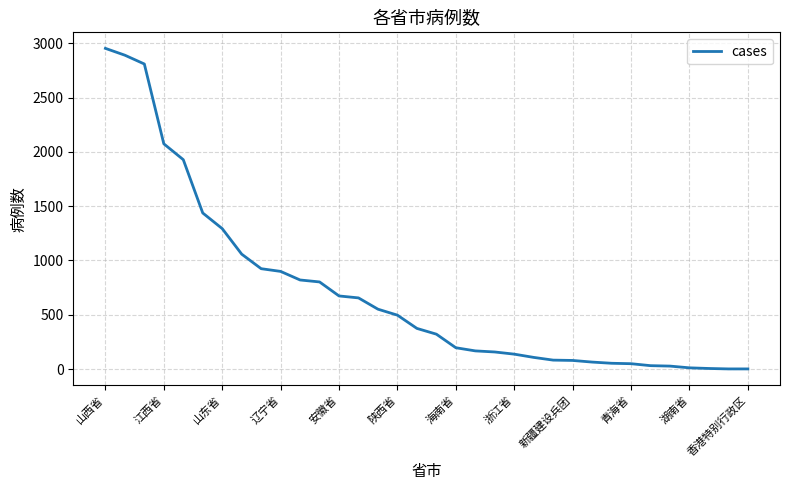

What is the maximum value shown in the chart?

2953